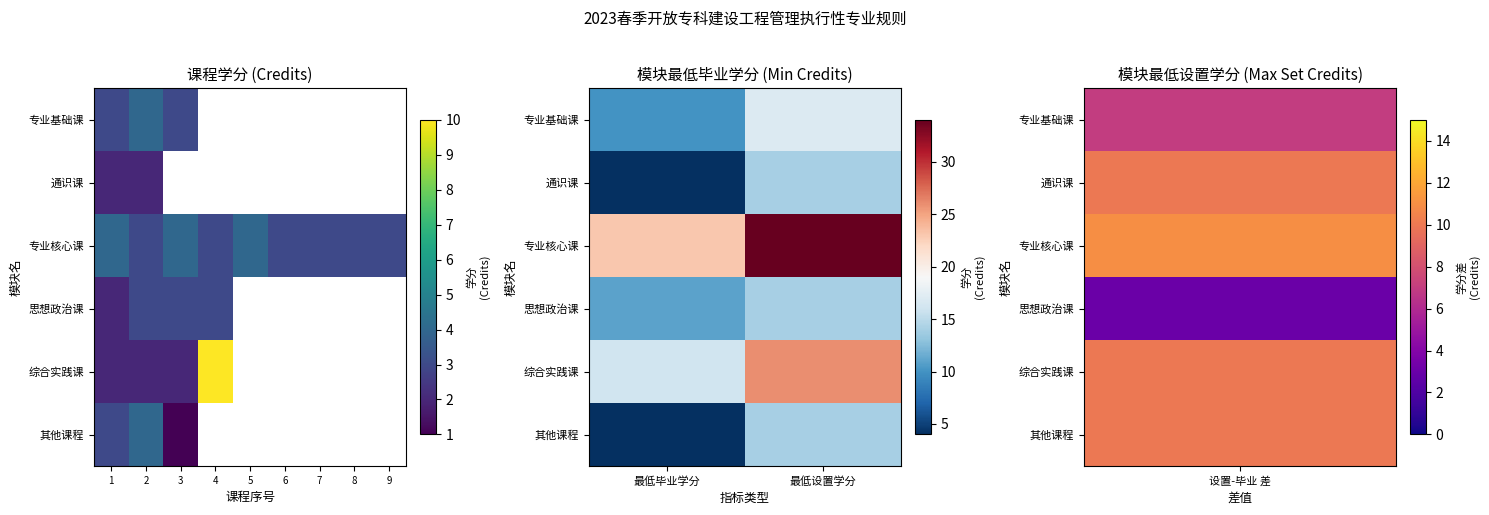

Is the value of 思想政治课 at 最低设置学分 greater than the value of 专业基础课 at 最低设置学分?

No